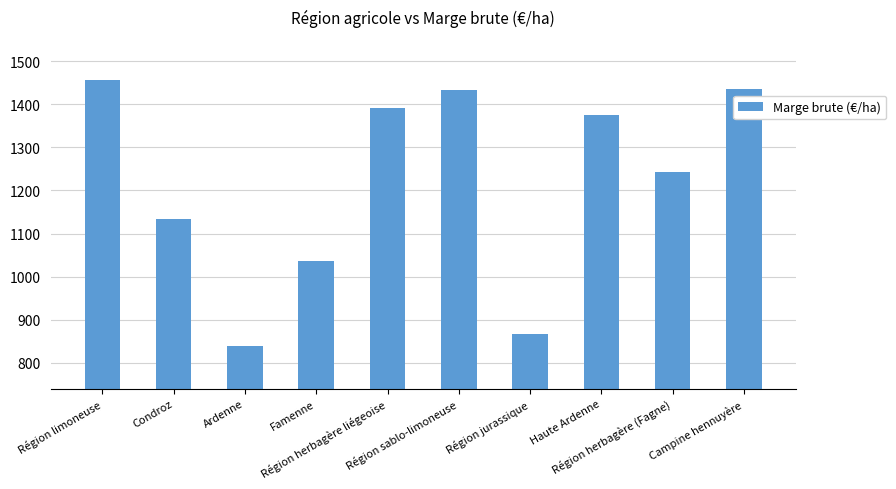

At which label is the value closest to 1148?

Condroz